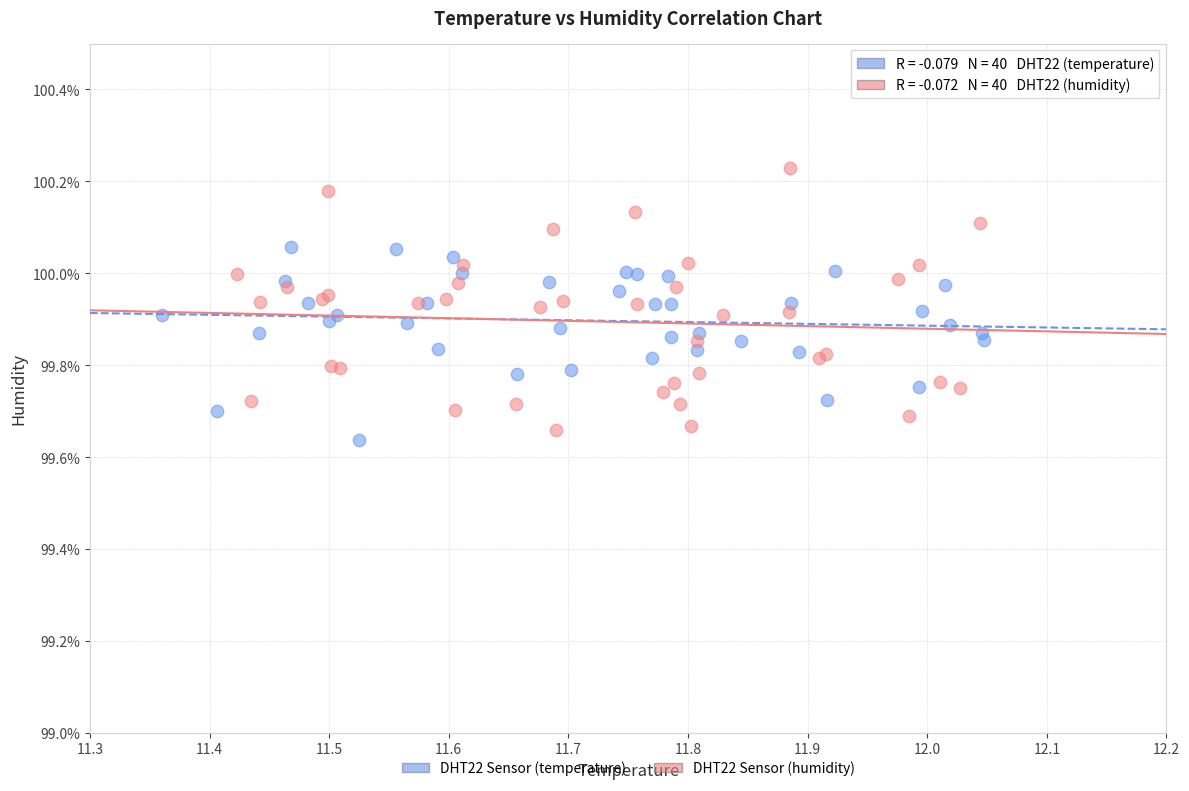

Which series has the widest spread of Y values?

DHT22 Sensor (humidity)